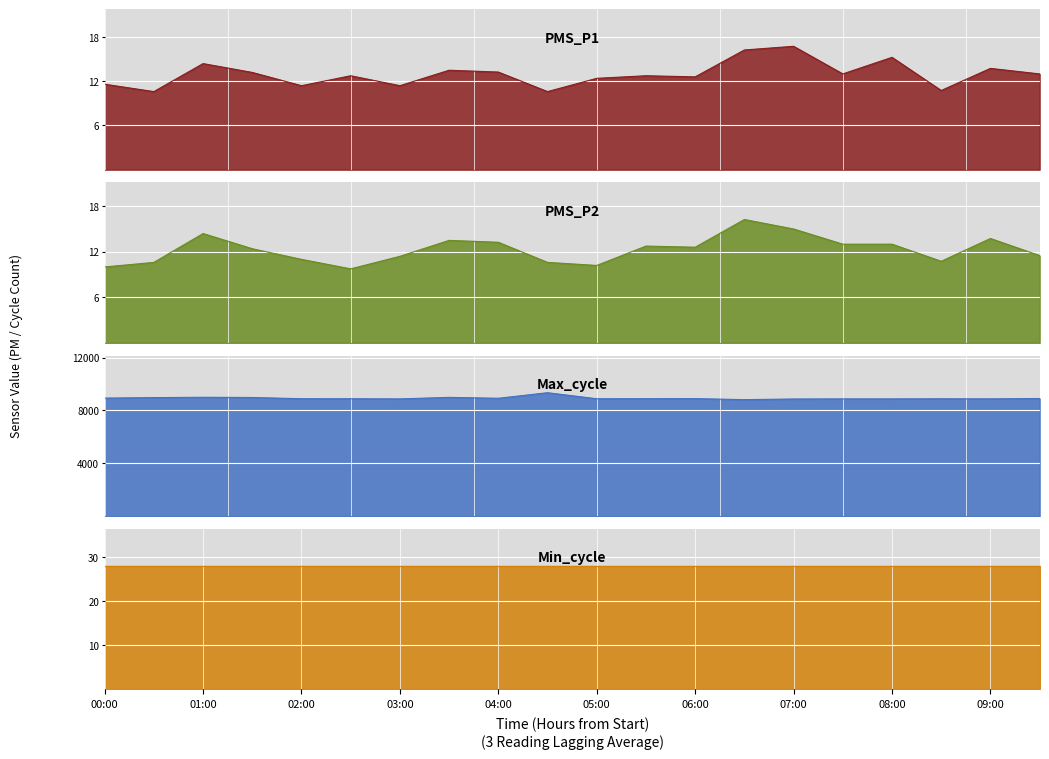

What value does the Max_cycle series have at 04:00?

8915.0